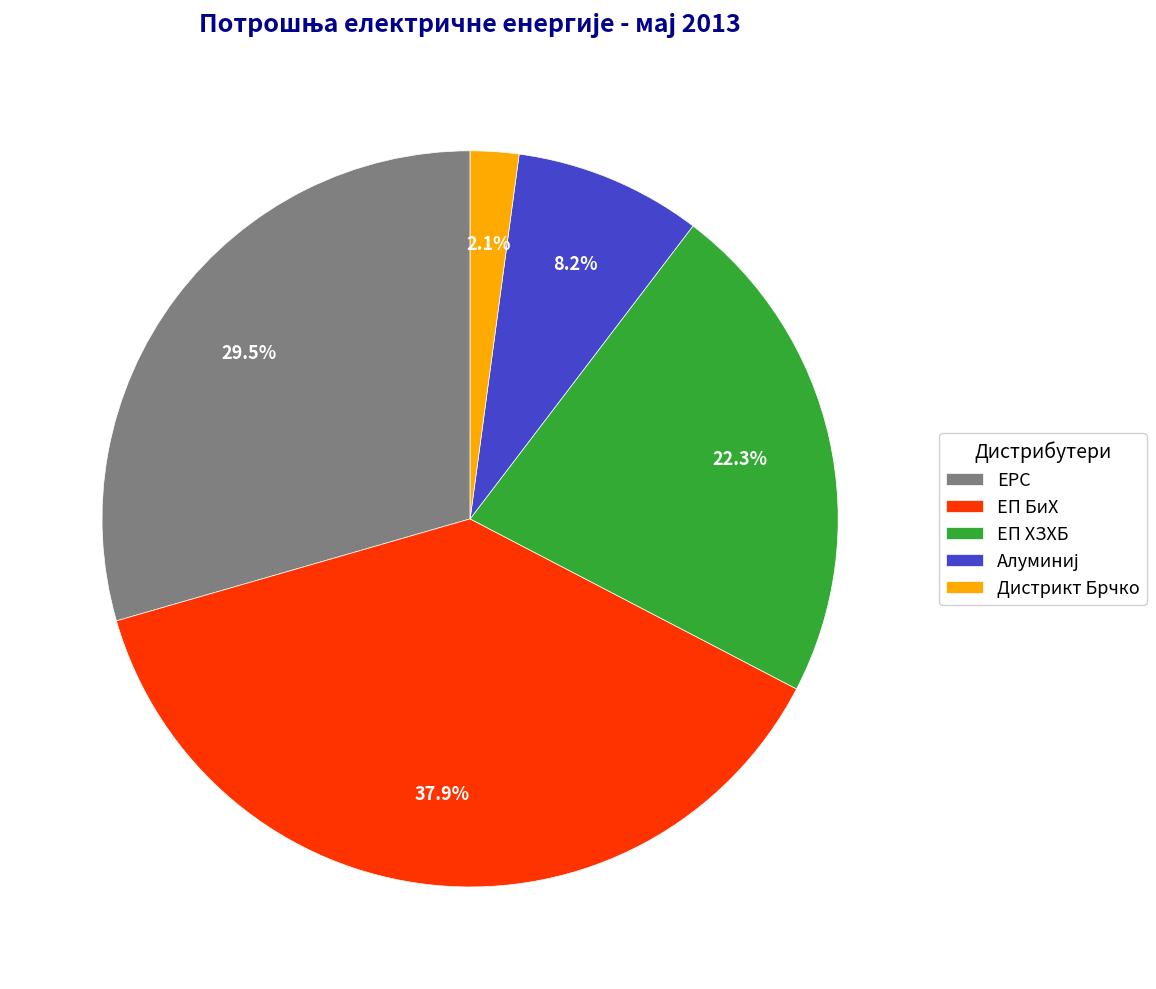

Is there a majority slice in this chart?

No